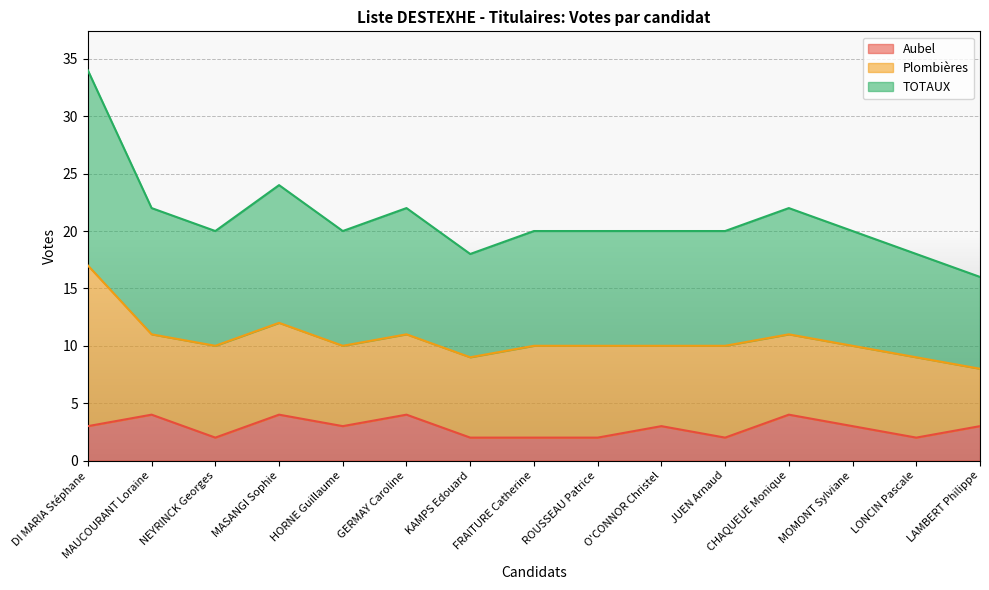

Is the value of TOTAUX at KAMPS Edouard greater than the value of Aubel at MAUCOURANT Loraine?

Yes